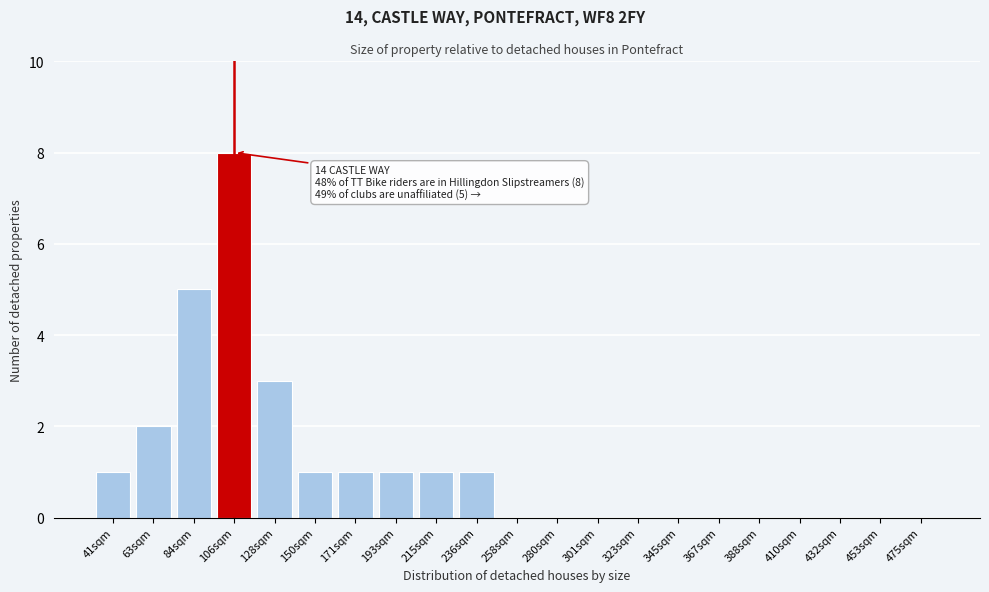

Reading right to left, what are all the values shown in this chart?

475sqm=0	453sqm=0	432sqm=0	410sqm=0	388sqm=0	367sqm=0	345sqm=0	323sqm=0	301sqm=0	280sqm=0	258sqm=0	236sqm=1	215sqm=1	193sqm=1	171sqm=1	150sqm=1	128sqm=3	106sqm=8	84sqm=5	63sqm=2	41sqm=1